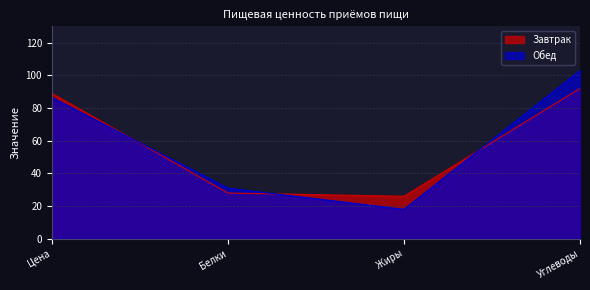

How many lines are shown in the chart?

2